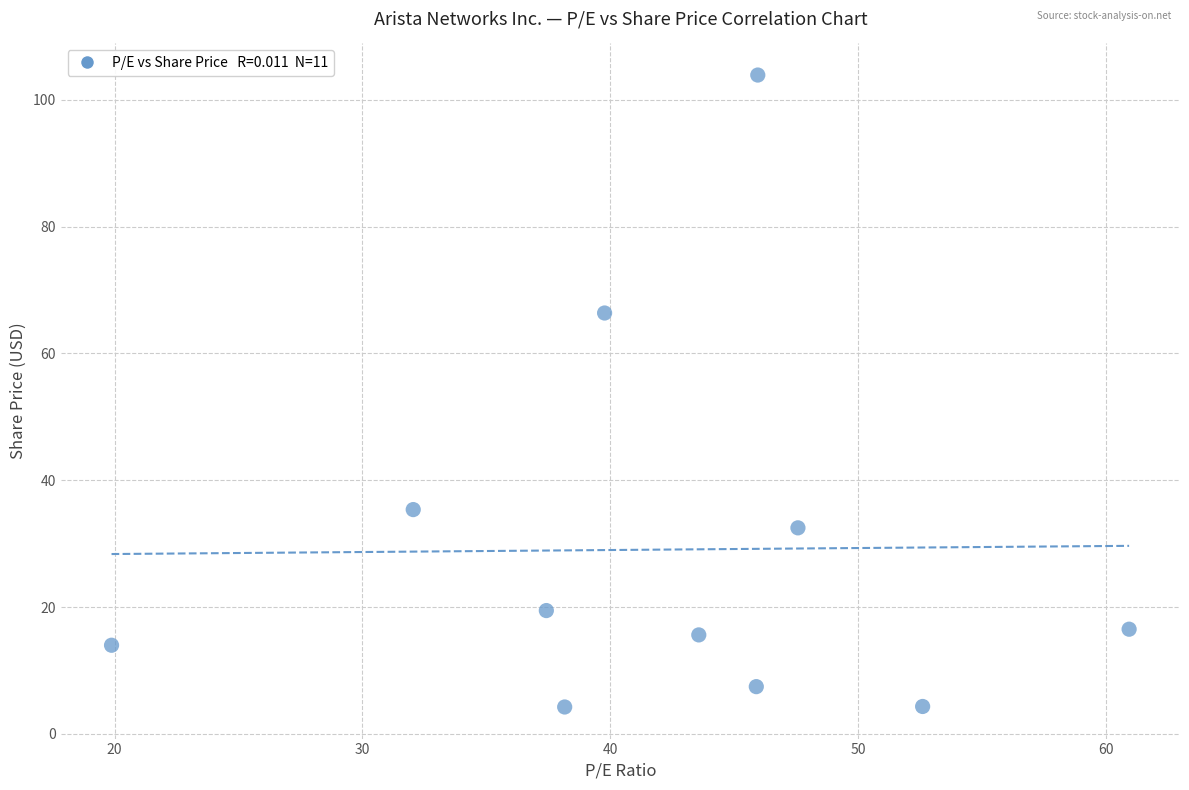

What Y value in the scatter plot is closest to 54?

66.4